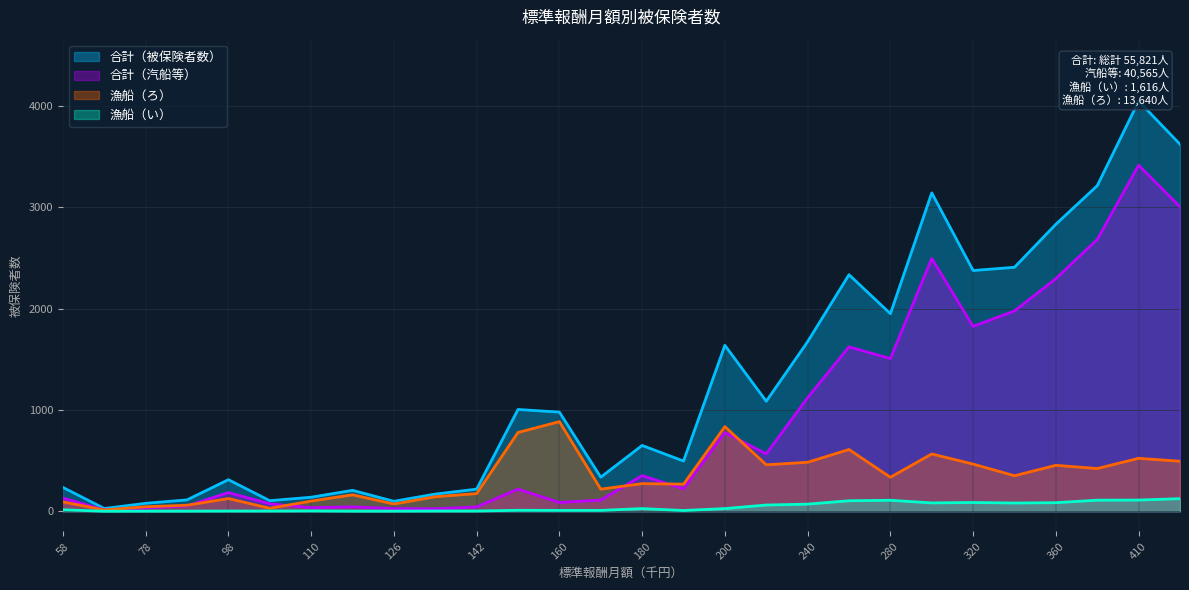

True or false: 合計（汽船等） and 合計（被保険者数） cross at least once.

False